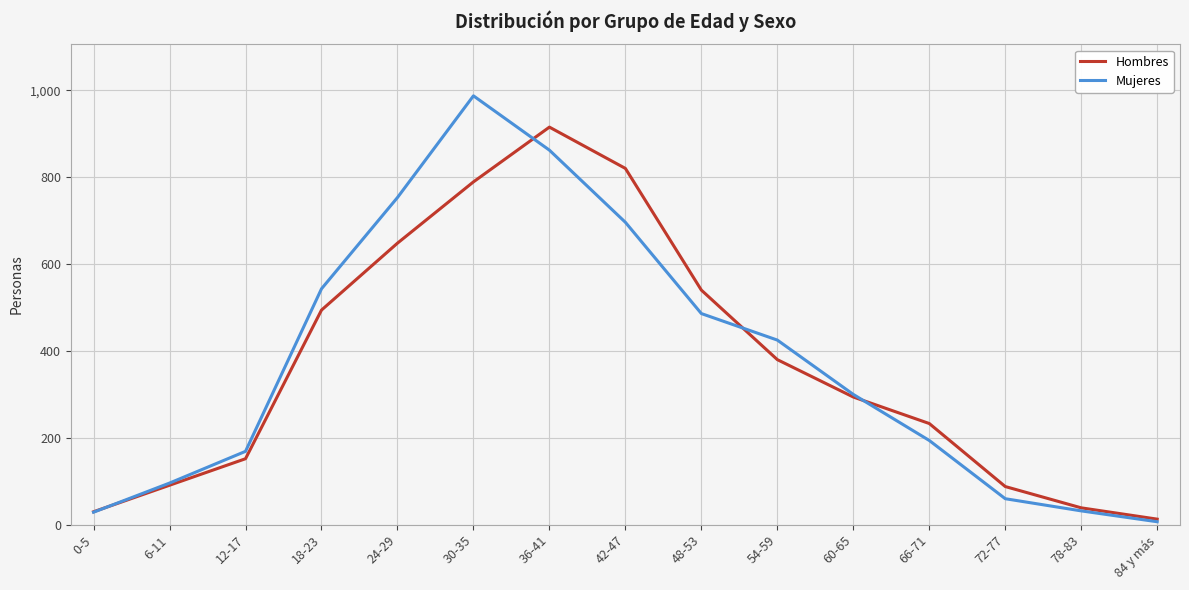

What position from the left is 24-29?

5